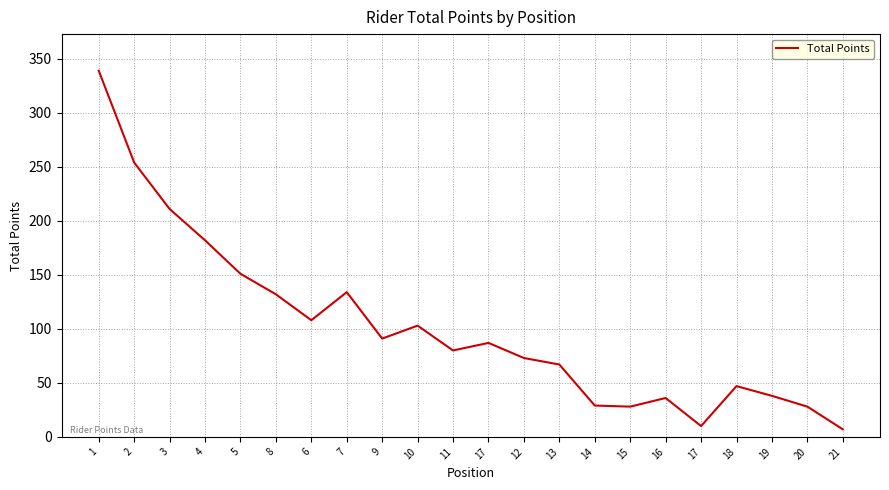

What is the smallest value displayed?

7